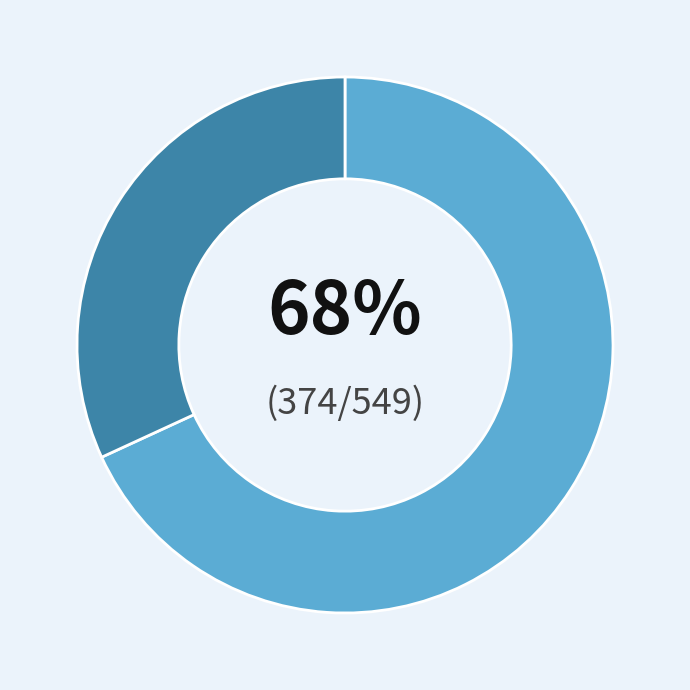

Is there any slice that represents more than half of the pie?

Yes